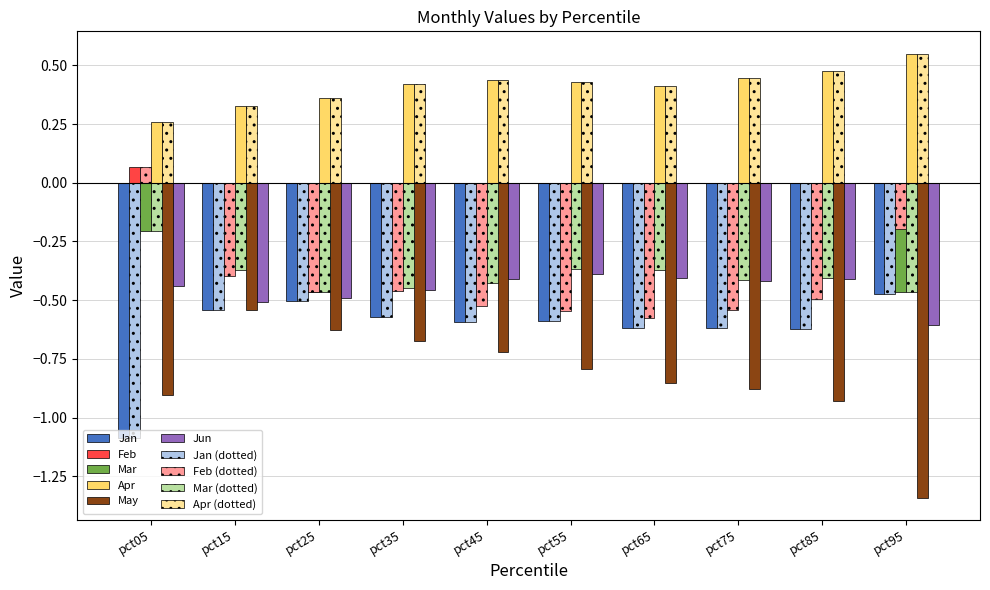

What is the difference between the Jun values at pct45 and pct95?

0.2